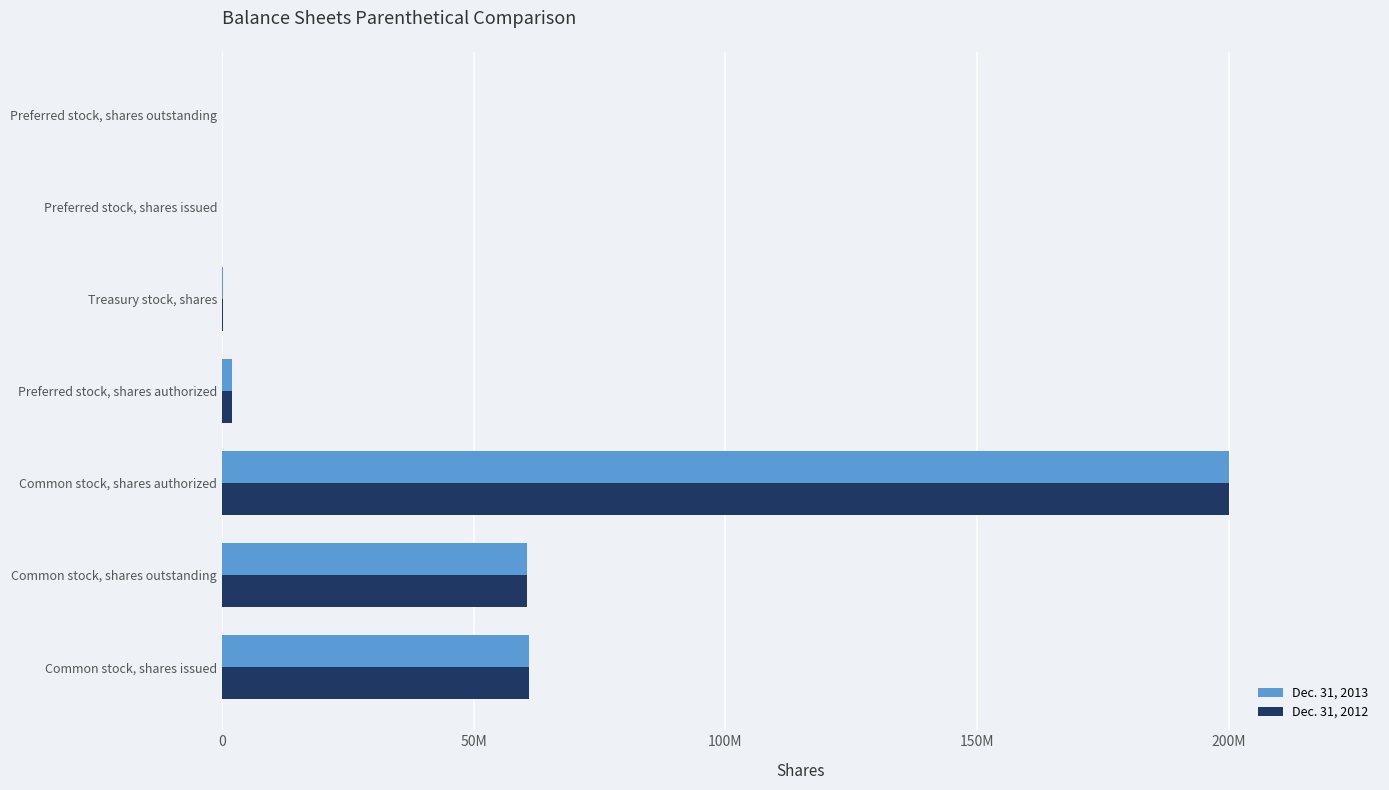

What are all the series names shown in the legend?

Dec. 31, 2013, Dec. 31, 2012